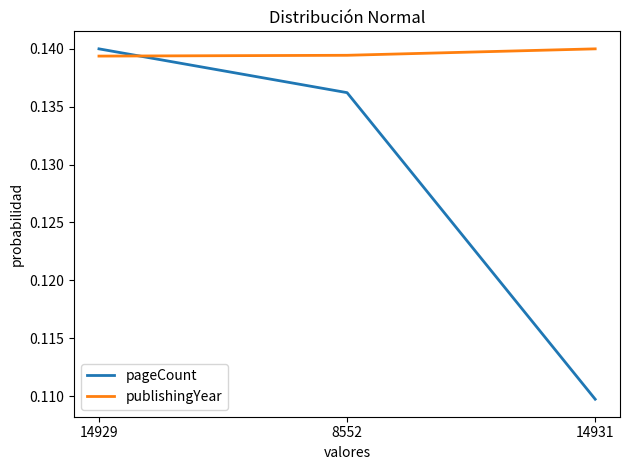

At which category does the chart reach its minimum across all series?

14931